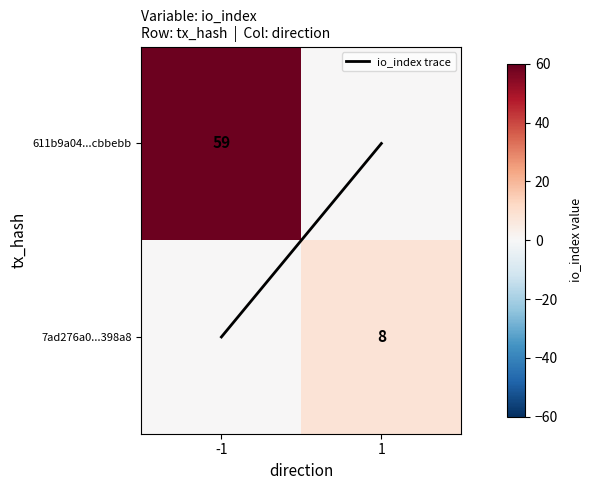

Is it true that io_index trace equals 1 at -1?

True